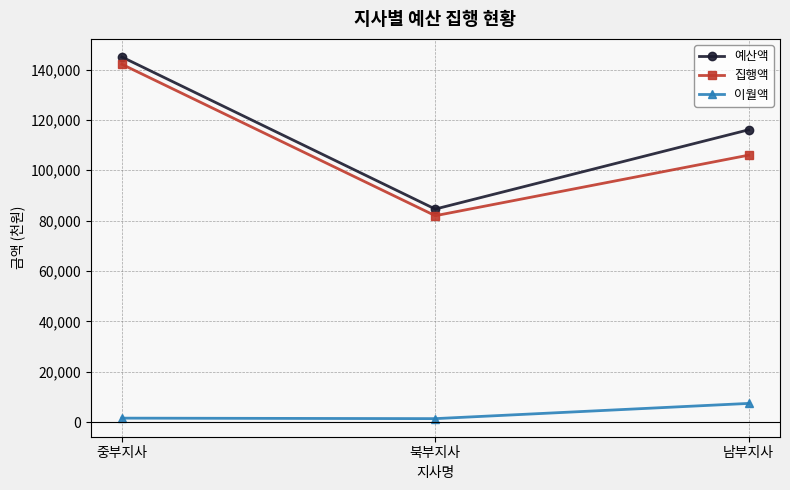

What is the minimum value for 이월액?

1356